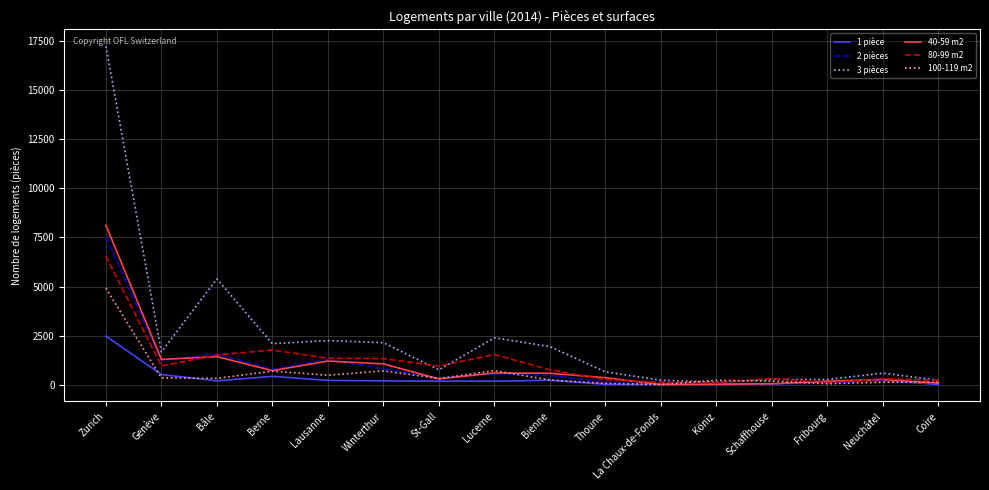

At which category does 1 pièce reach its first local peak?

Berne